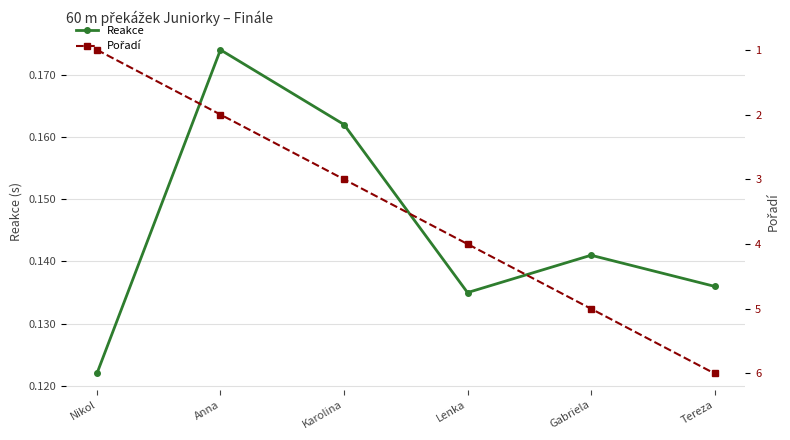

At which label does Reakce reach its peak?

Anna